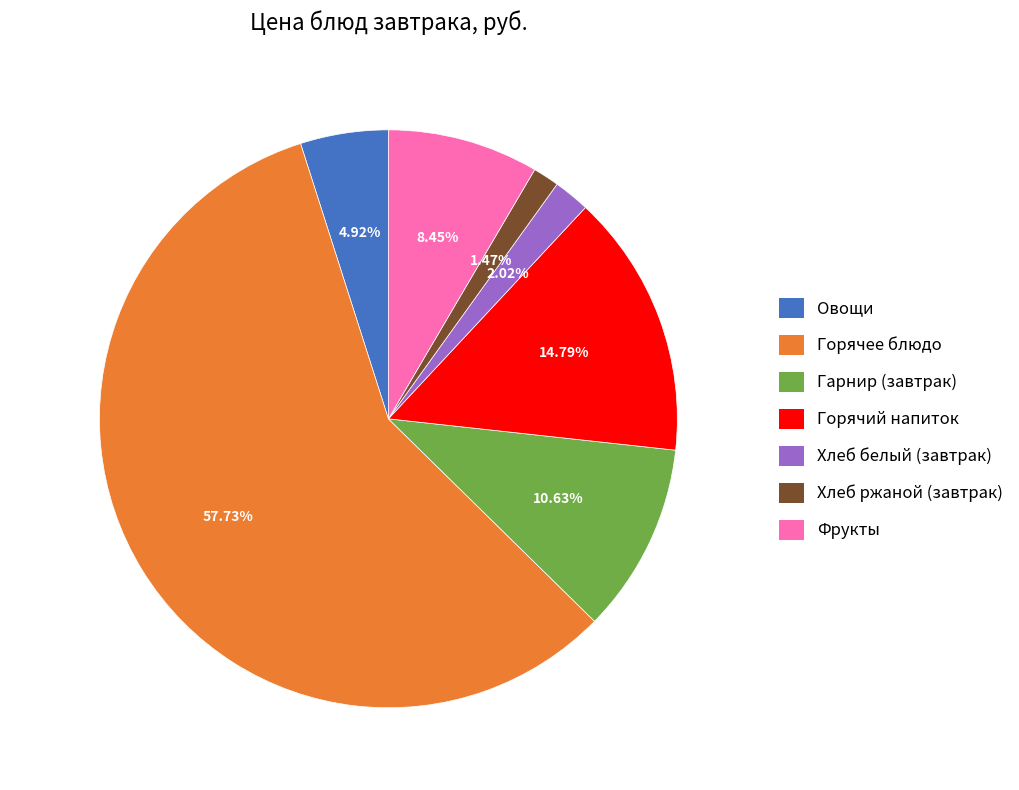

Which category accounts for the majority?

Горячее блюдо